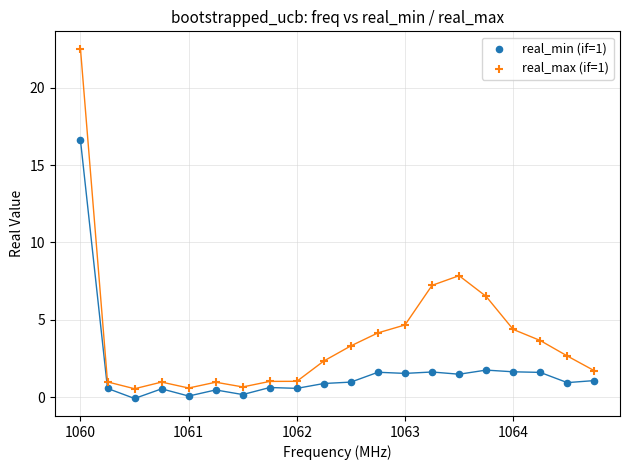

Which series contains the highest Y value?

real_max (if=1)